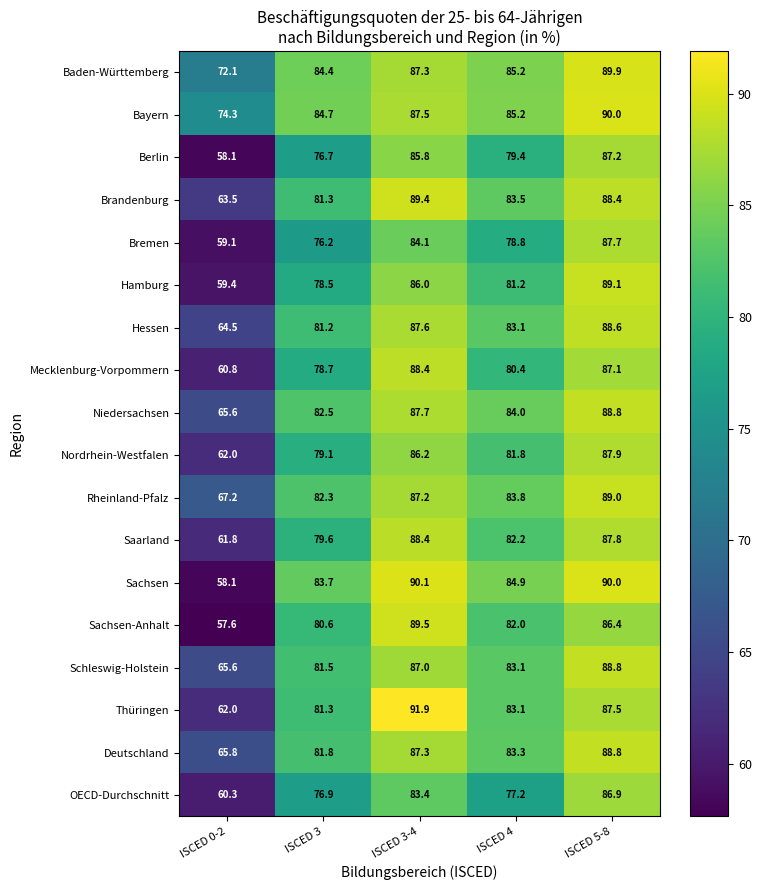

Where does the Hessen series first go above 83?

ISCED 3-4